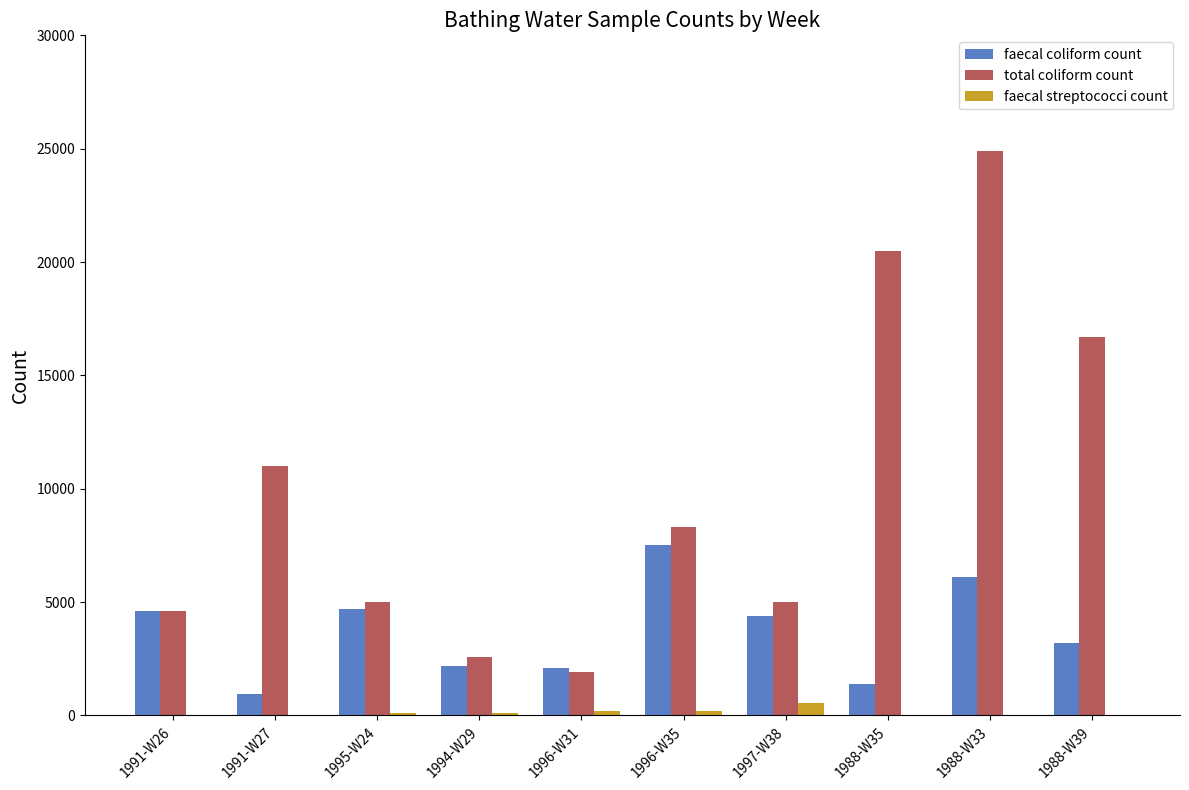

Are the bars horizontal?

No